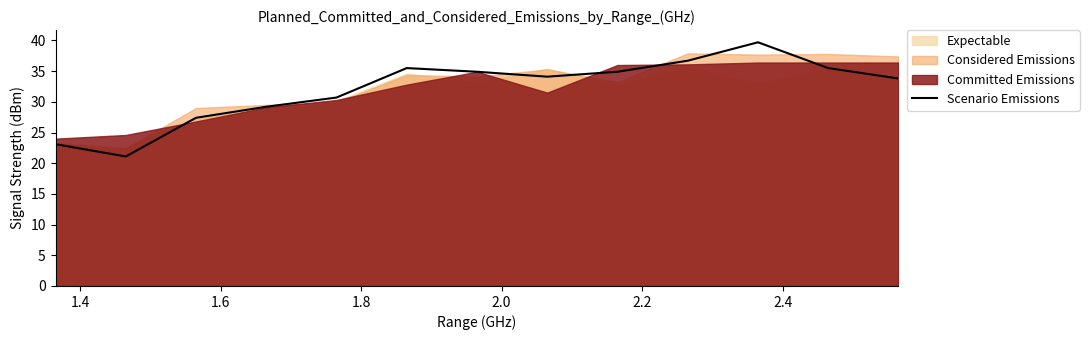

What is the sum of all values?

416.6